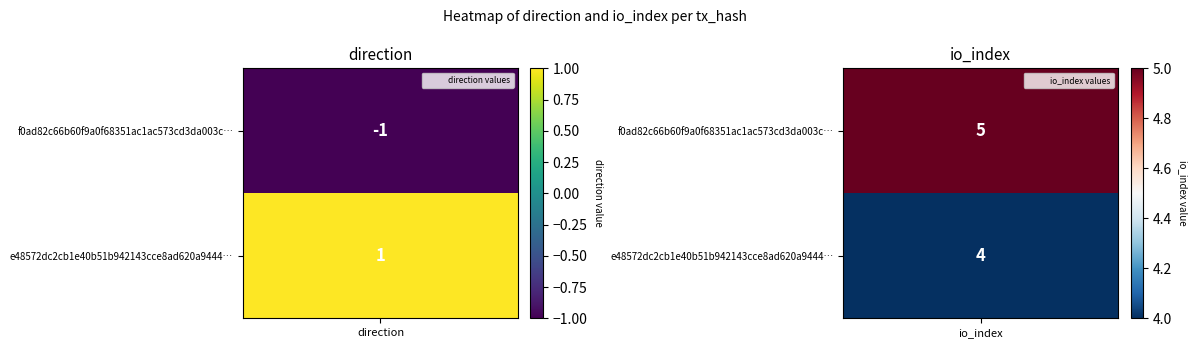

What is the average value of the f0ad82c66b60f9a0f68351ac1ac573cd3da003c series?

2